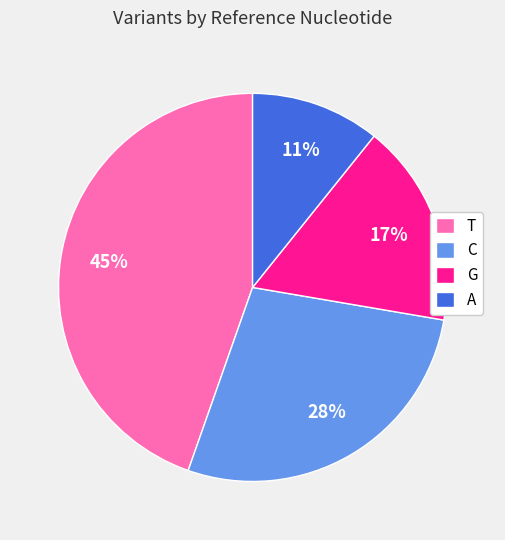

Which has a higher value, C or A?

C